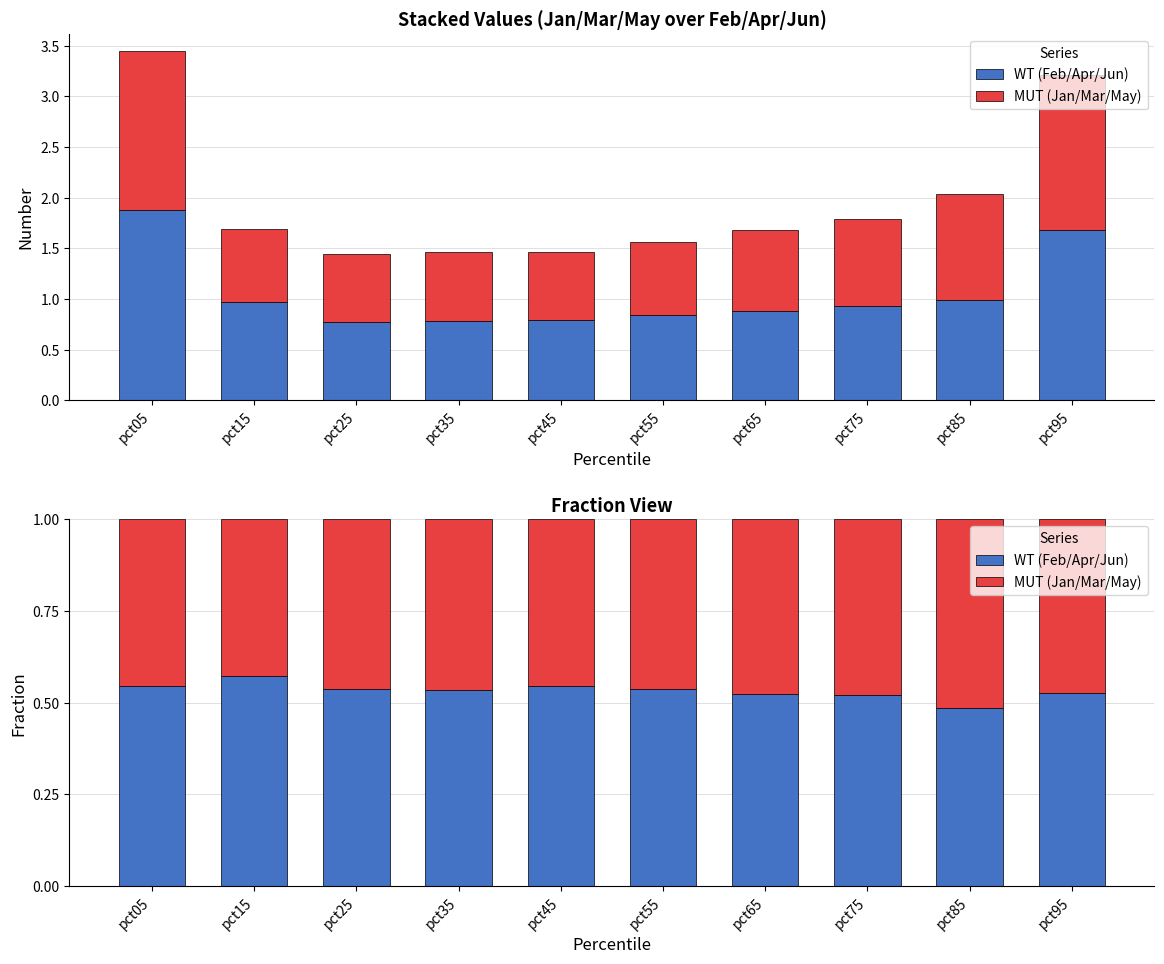

Between pct45 and pct65, which series saw the biggest shift?

MUT (Jan/Mar/May)